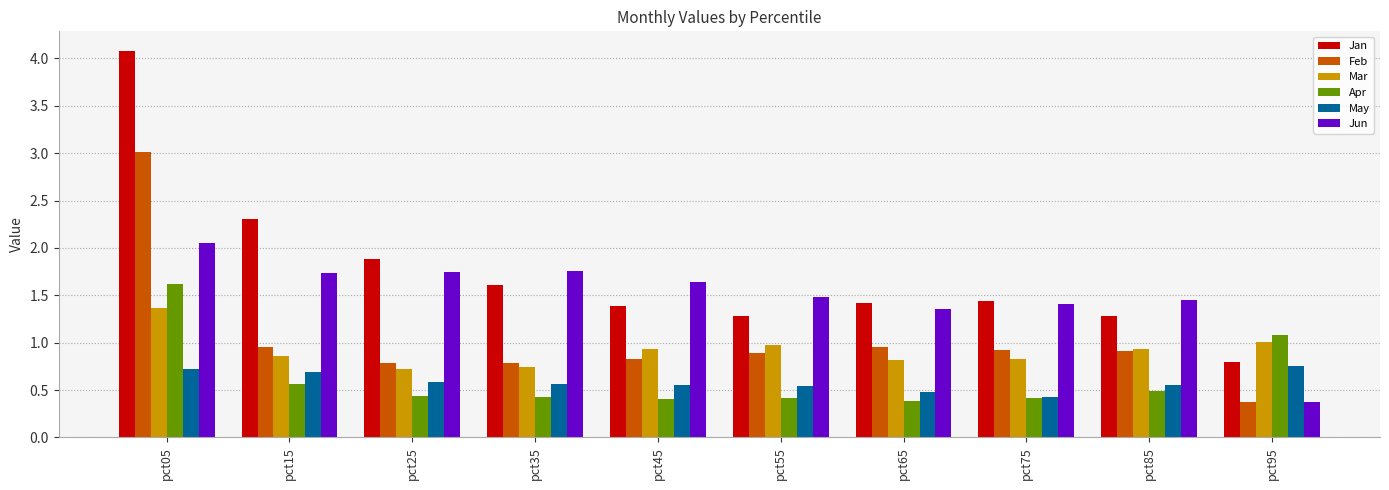

True or false: Jan has a value of 6.6 at pct05.

False